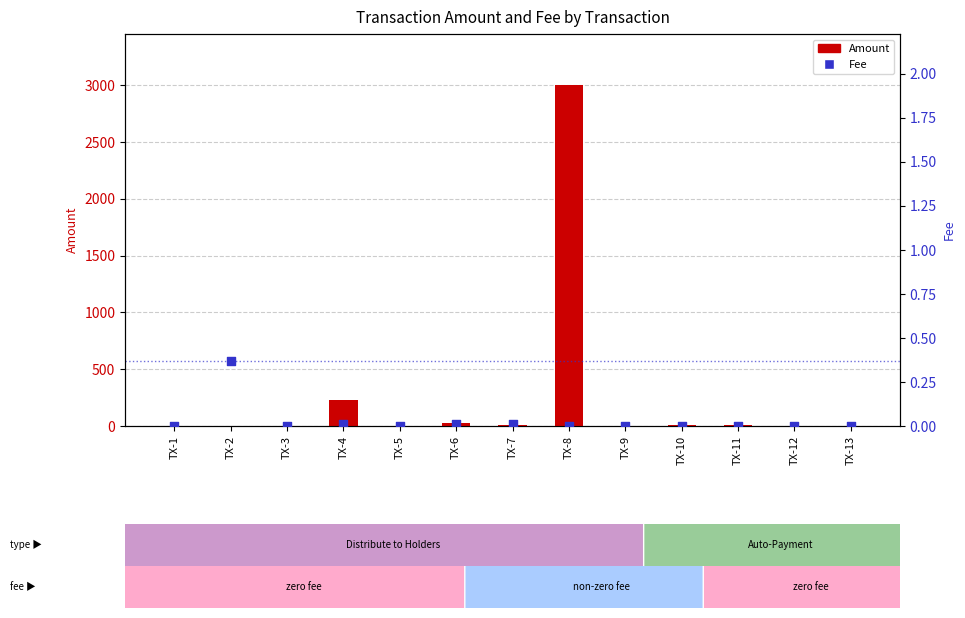

Which series has the widest spread of Y values?

Amount